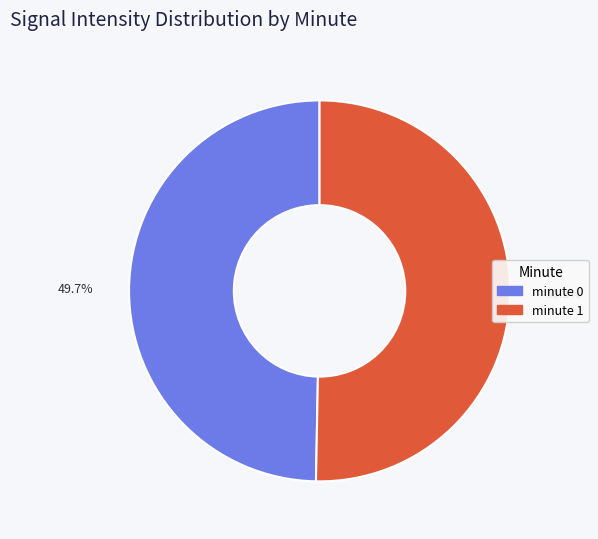

How many slices are in this pie chart?

2